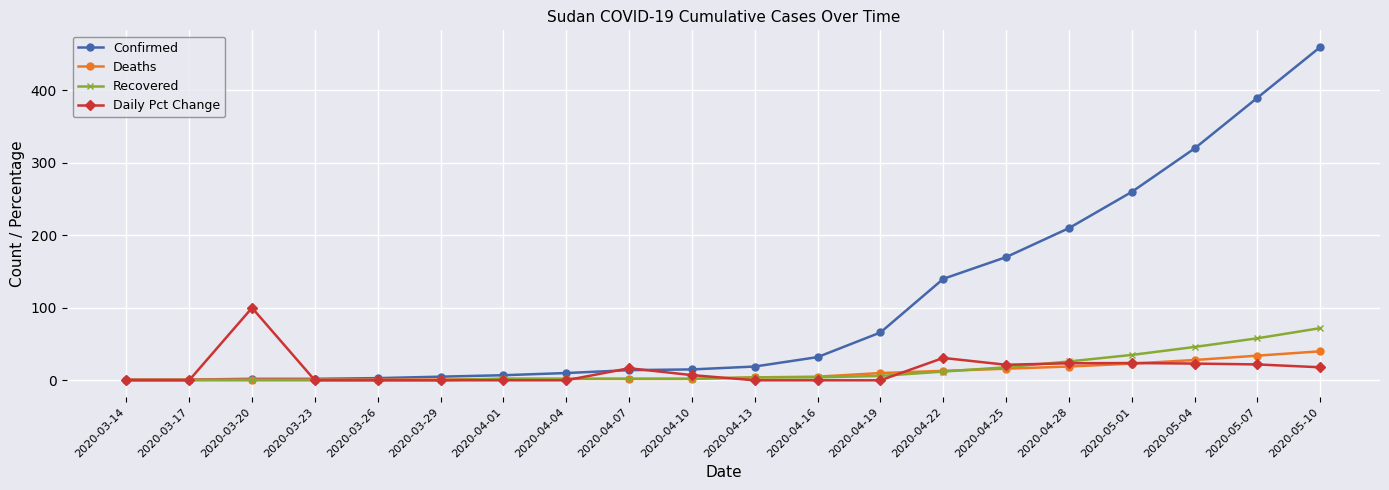

What is the difference between the Daily Pct Change values at 2020-04-13 and 2020-04-07?

16.7